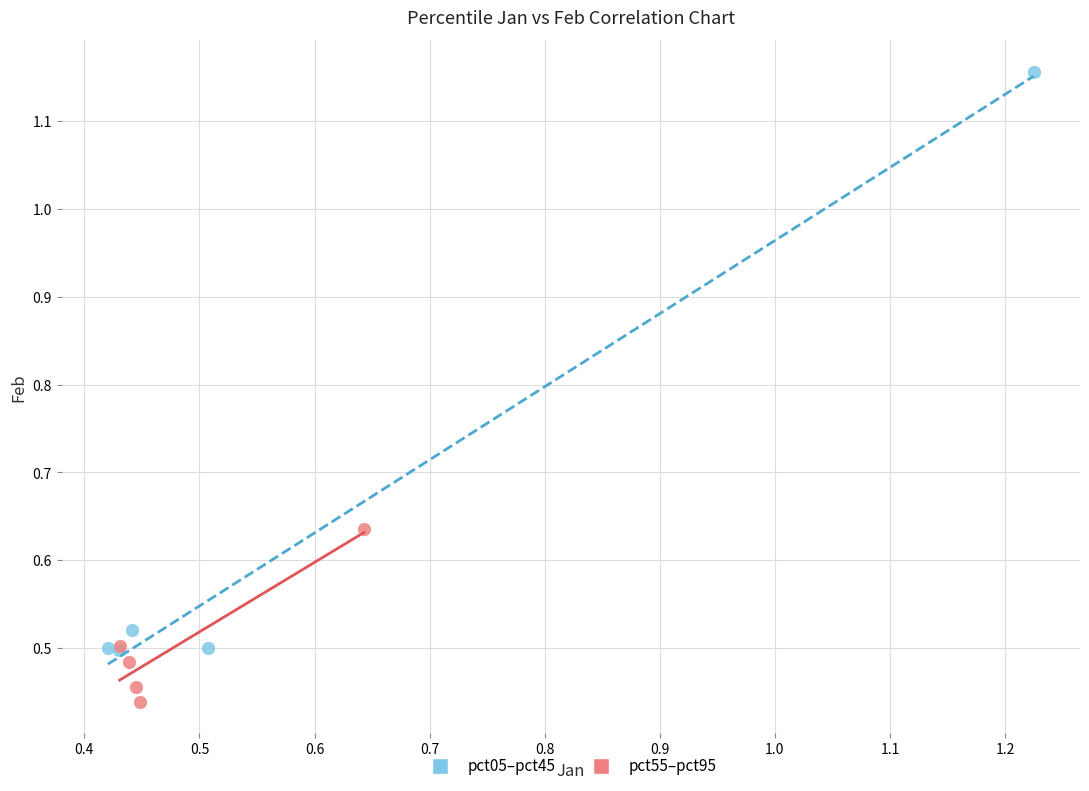

Which series reaches the minimum Y coordinate?

pct55–pct95